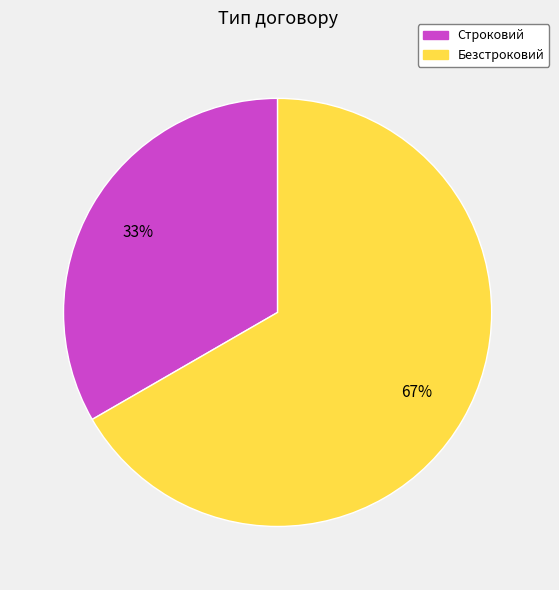

Which slice represents more than half of the pie?

Безстроковий